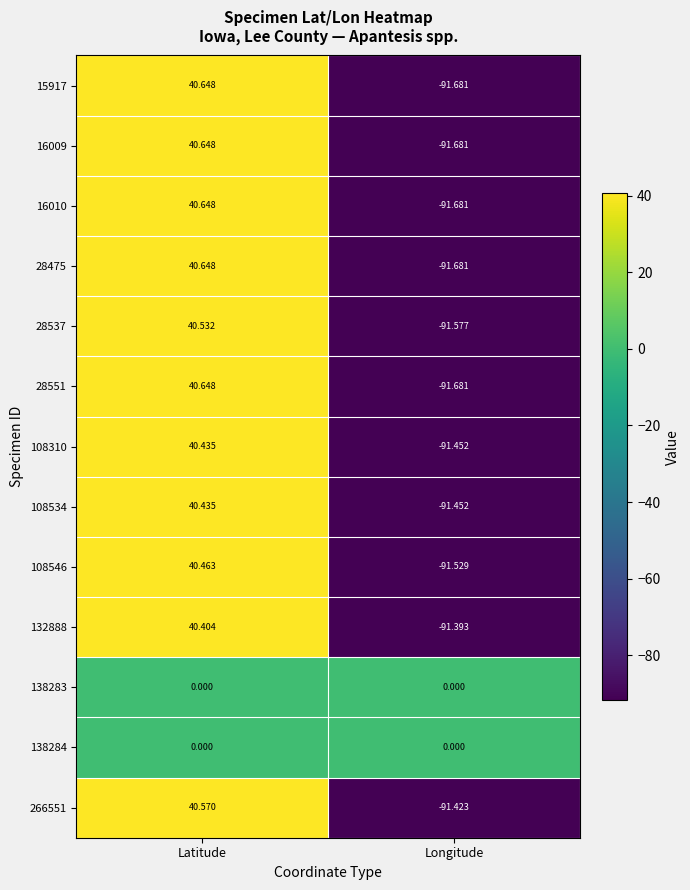

Which category has the highest value across all series?

Latitude